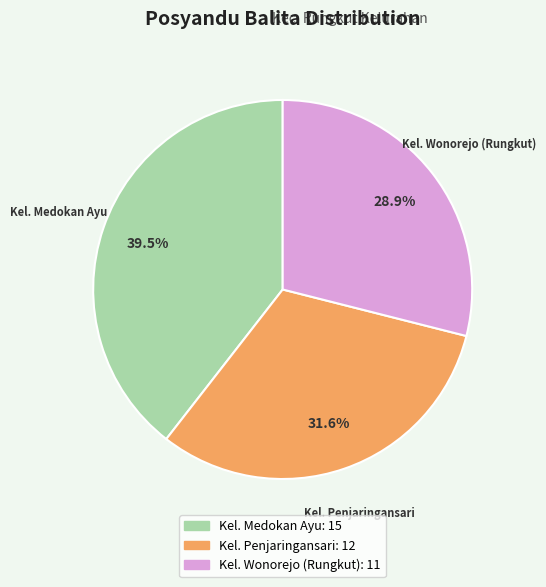

Approximately how many times larger is the value at Kel. Penjaringansari compared to Kel. Medokan Ayu?

0.8